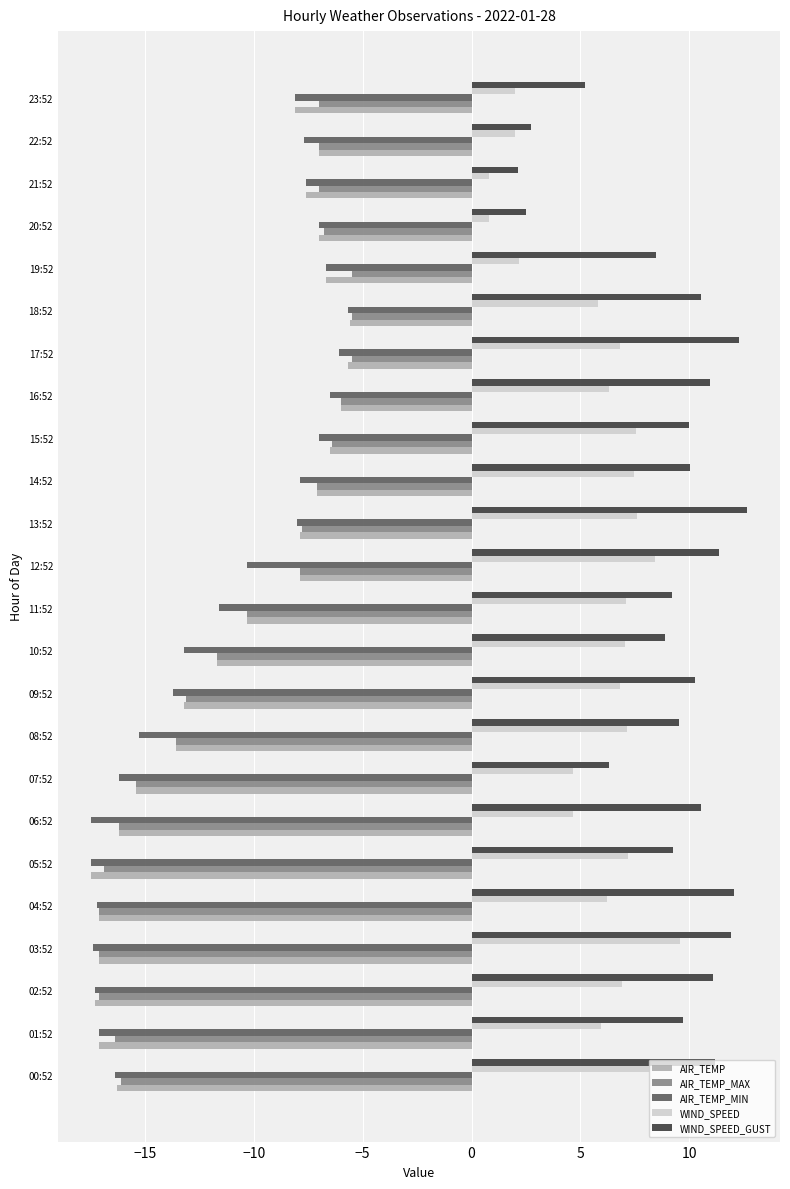

What is the average value of the AIR_TEMP series?

-11.1